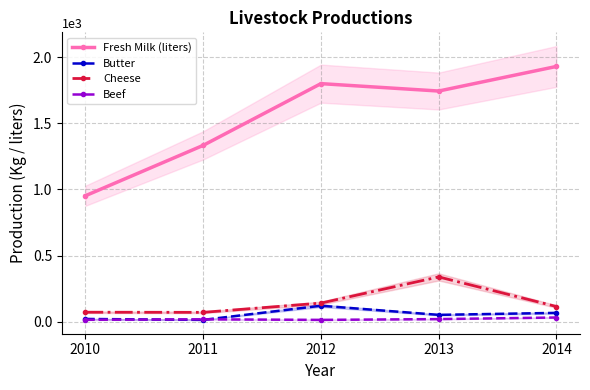

Which label corresponds to the smallest value in the chart?

2011